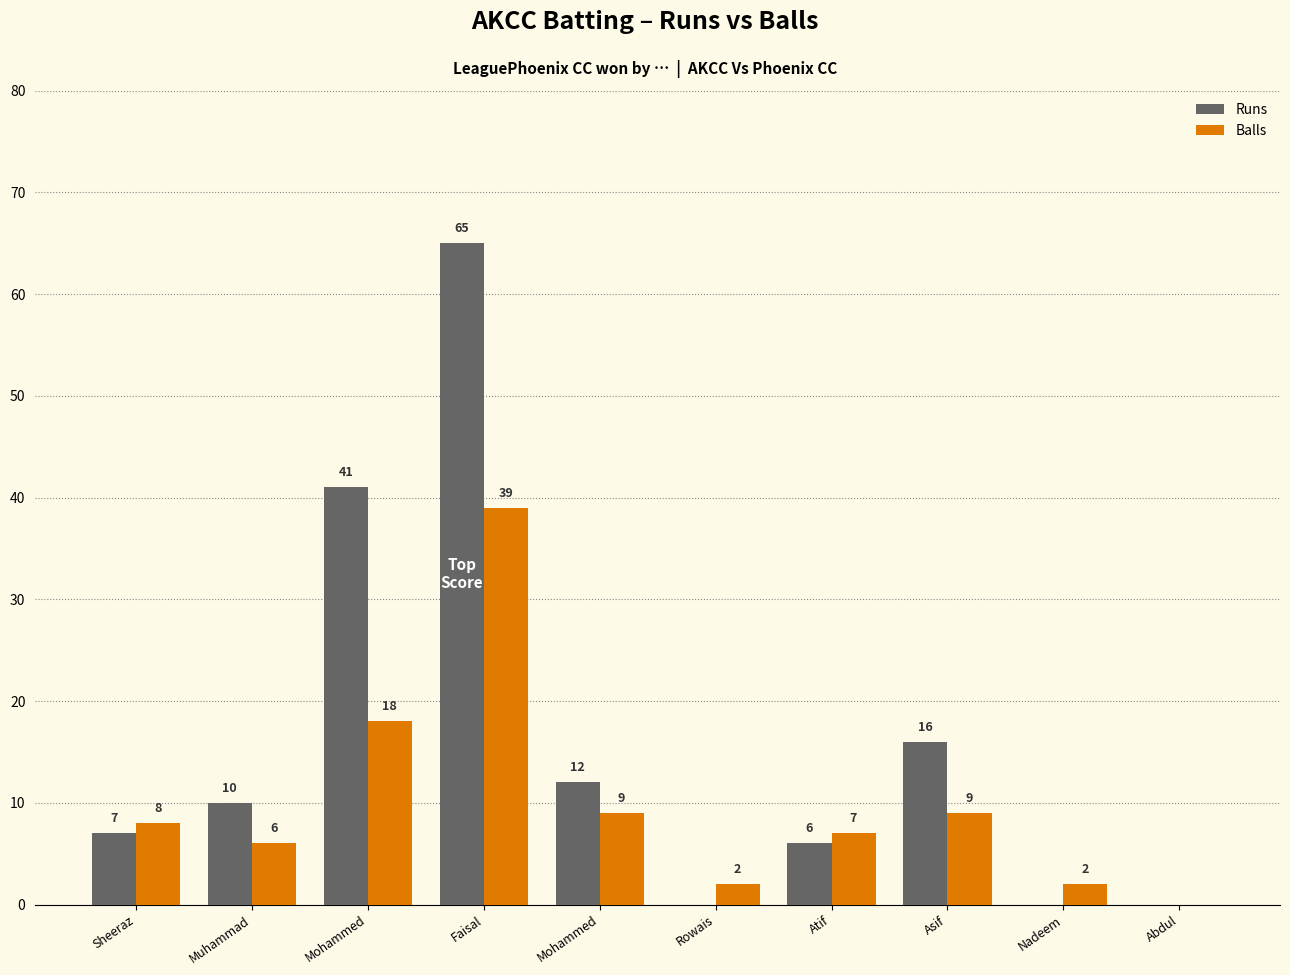

What is the difference between the second highest and second lowest values in the Runs series?

41